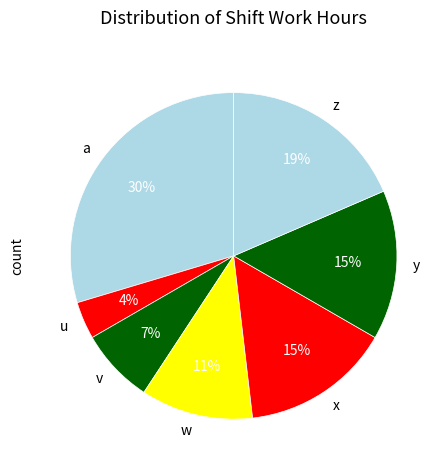

Is it true that w is 11% of the pie?

True